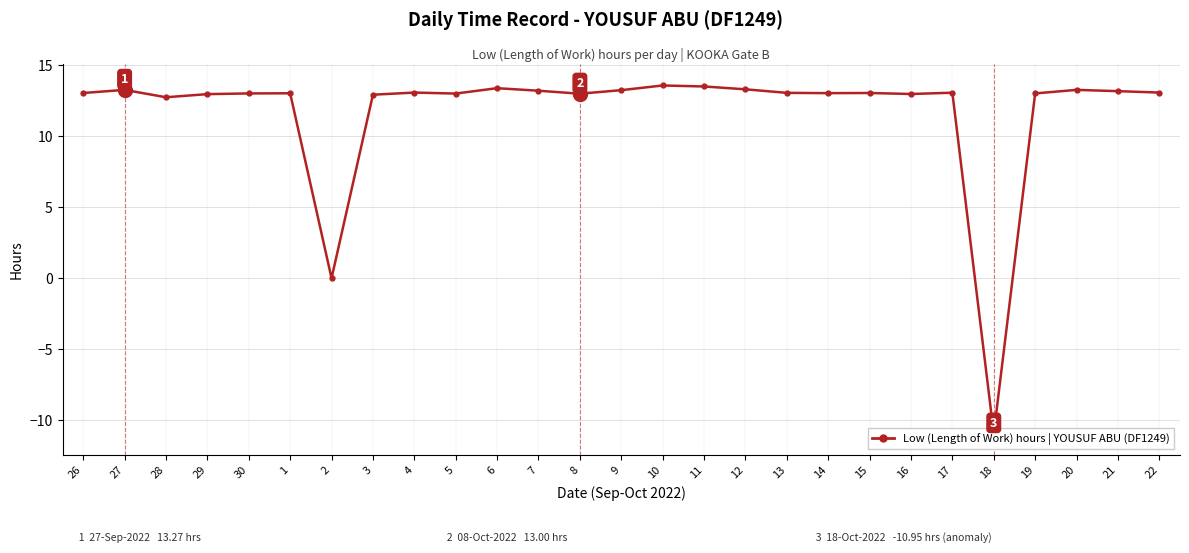

How many data points are above 13?

20